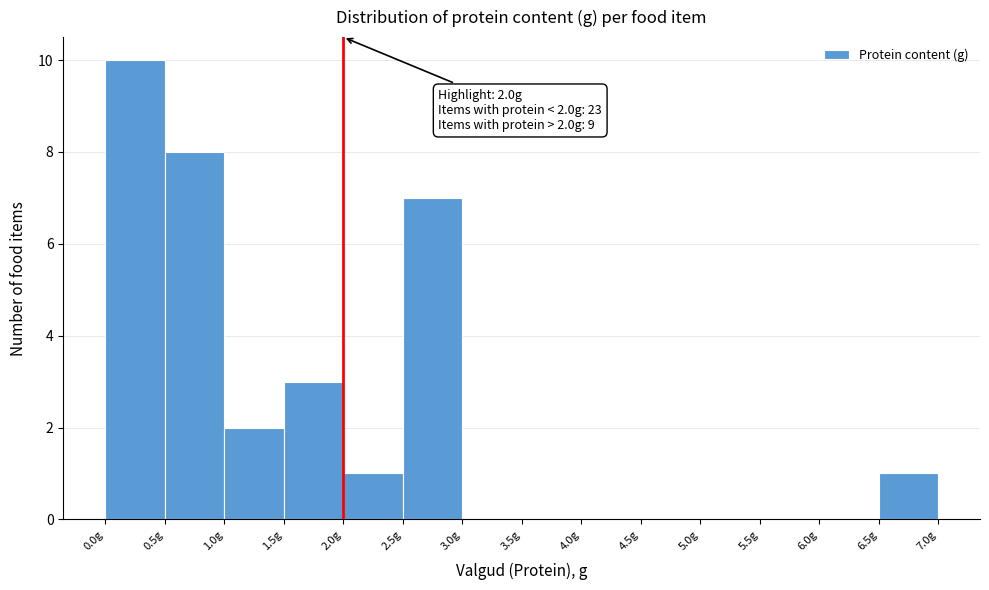

Which range on the x-axis has the tallest bar?

0.0 to 0.5